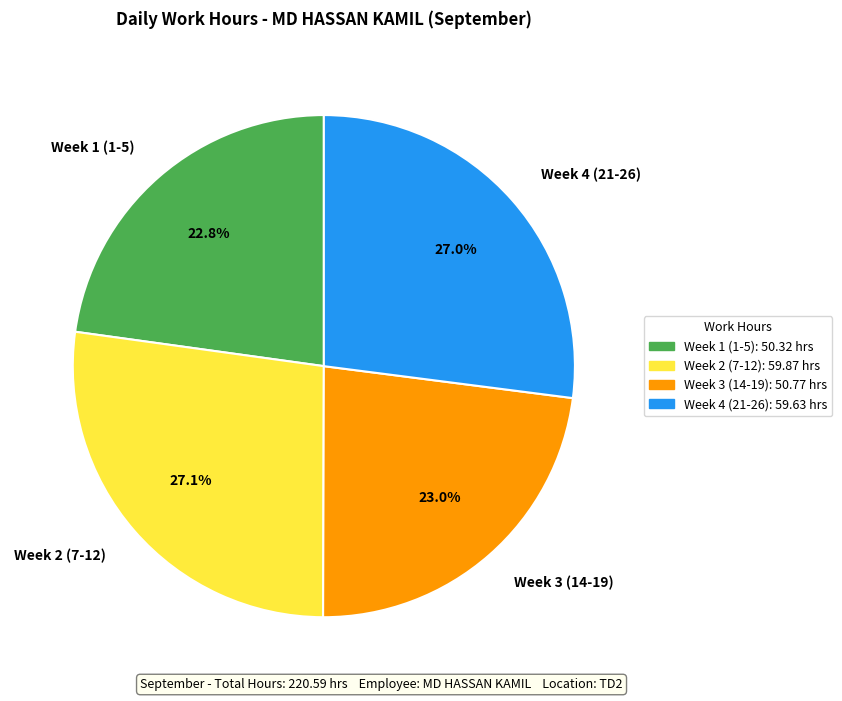

Approximately how many times larger is the value at Week 4 (21-26) compared to Week 2 (7-12)?

1.0